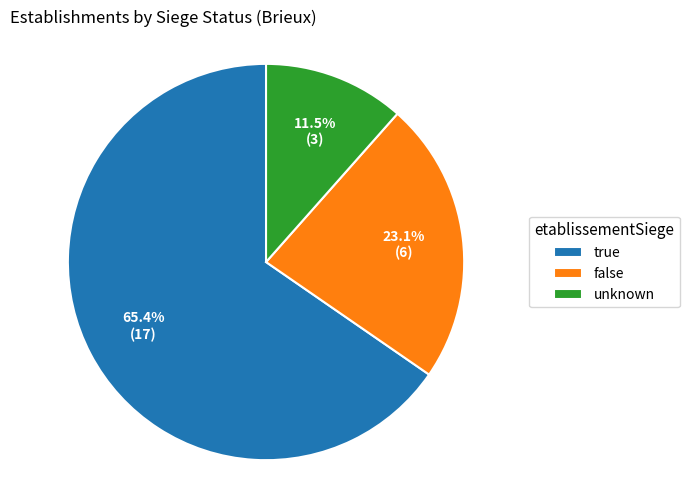

Between unknown and false, which is larger?

false